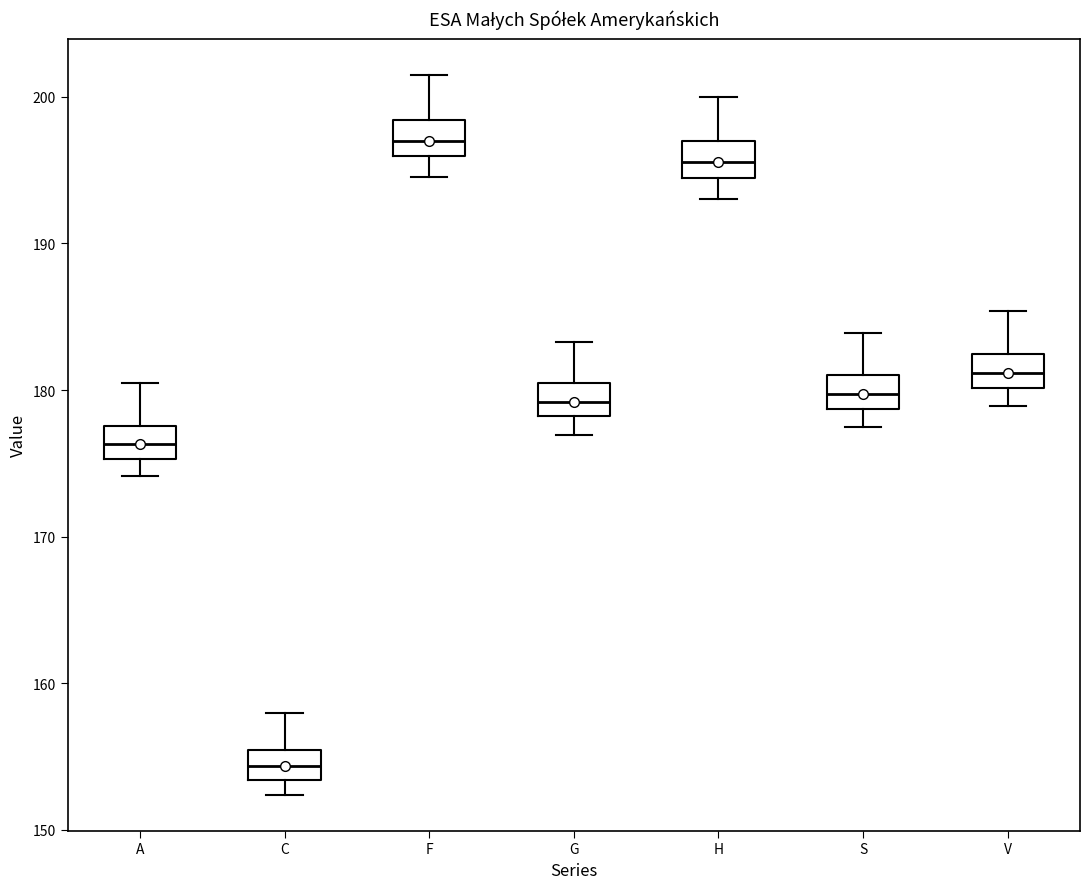

Reading left to right, transcribe this box plot: for each box, give where its median line is, the range the box spans, and where its two whiskers end, as read against the y-axis. The values are not printed on the chart, so give them approximately, as read against the axis.

A: median 176, box 175 to 178, whiskers 174 to 180
C: median 154, box 153 to 155, whiskers 152 to 158
F: median 197, box 196 to 198, whiskers 195 to 202
G: median 179, box 178 to 180, whiskers 177 to 183
H: median 196, box 194 to 197, whiskers 193 to 200
S: median 180, box 179 to 181, whiskers 177 to 184
V: median 181, box 180 to 182, whiskers 179 to 185